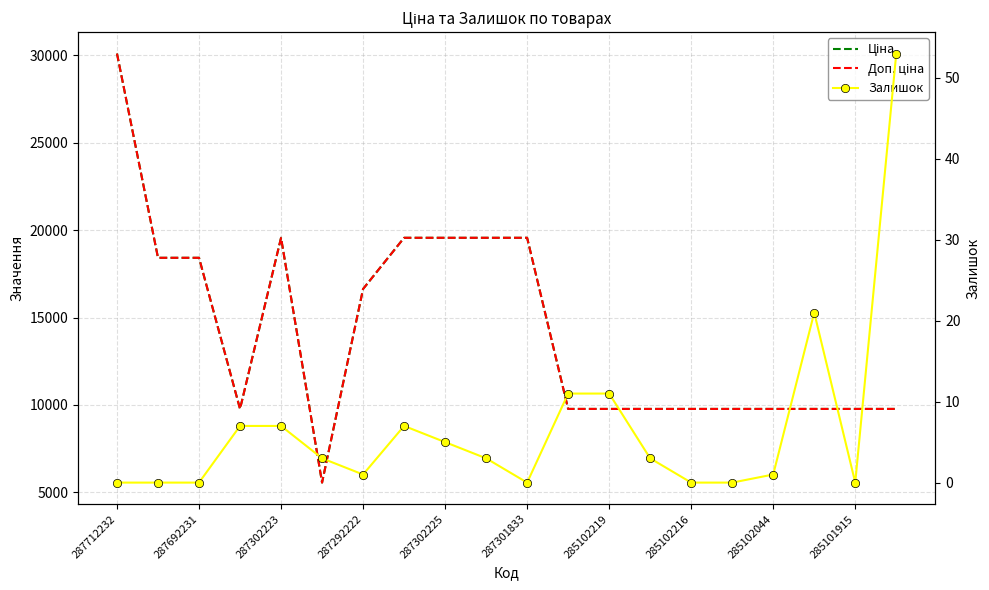

How many values in Залишок are above zero?

13